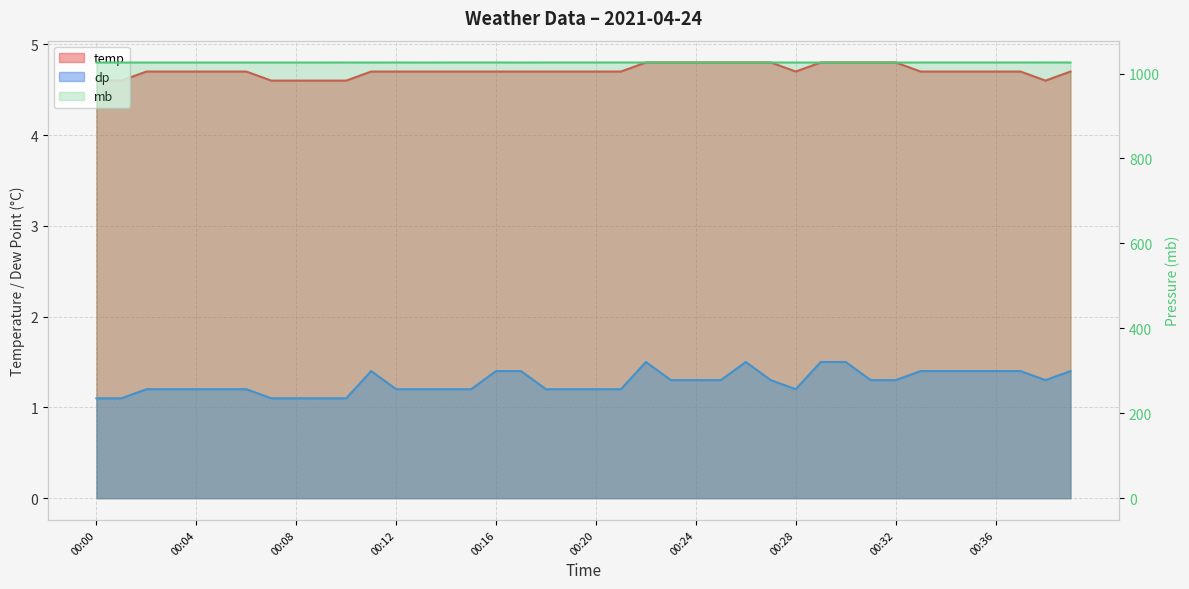

What is the difference between the maximum and minimum values in the dp series?

0.4